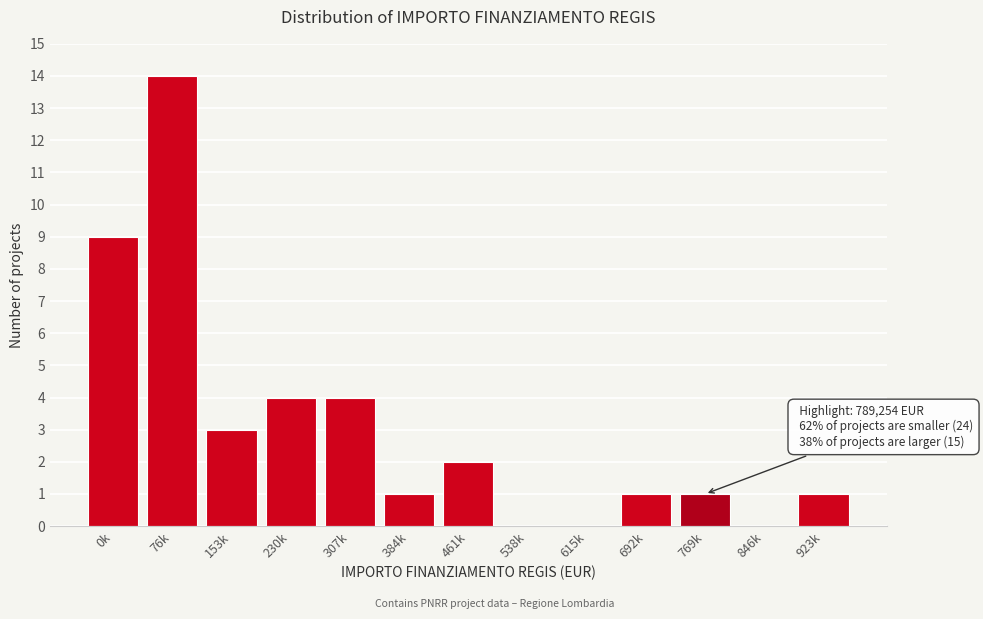

Reading left to right, transcribe all the data shown in this chart.

0k=9	76k=14	153k=3	230k=4	307k=4	384k=1	461k=2	538k=0	615k=0	692k=1	769k=1	846k=0	923k=1